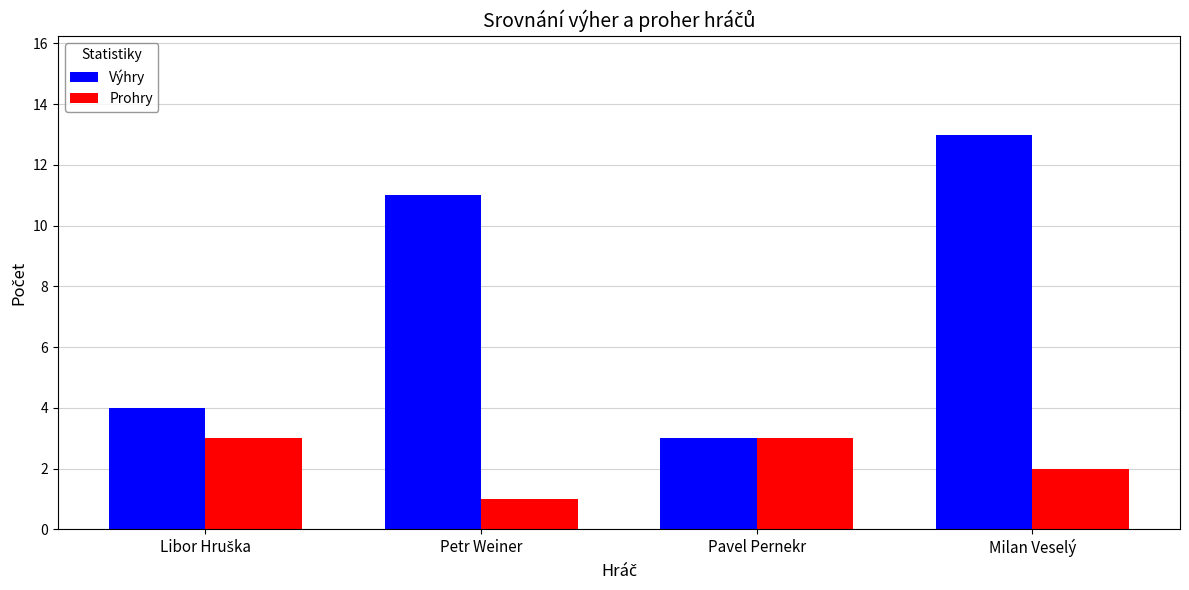

What is the difference between the maximum and minimum values in the Výhry series?

10